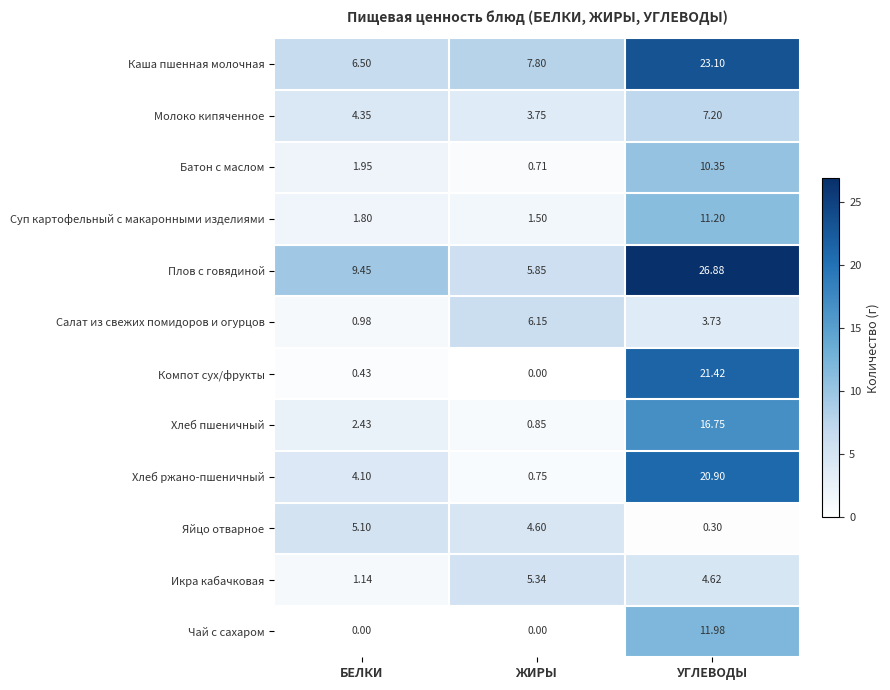

Which series has the largest total across all categories?

Плов с говядиной